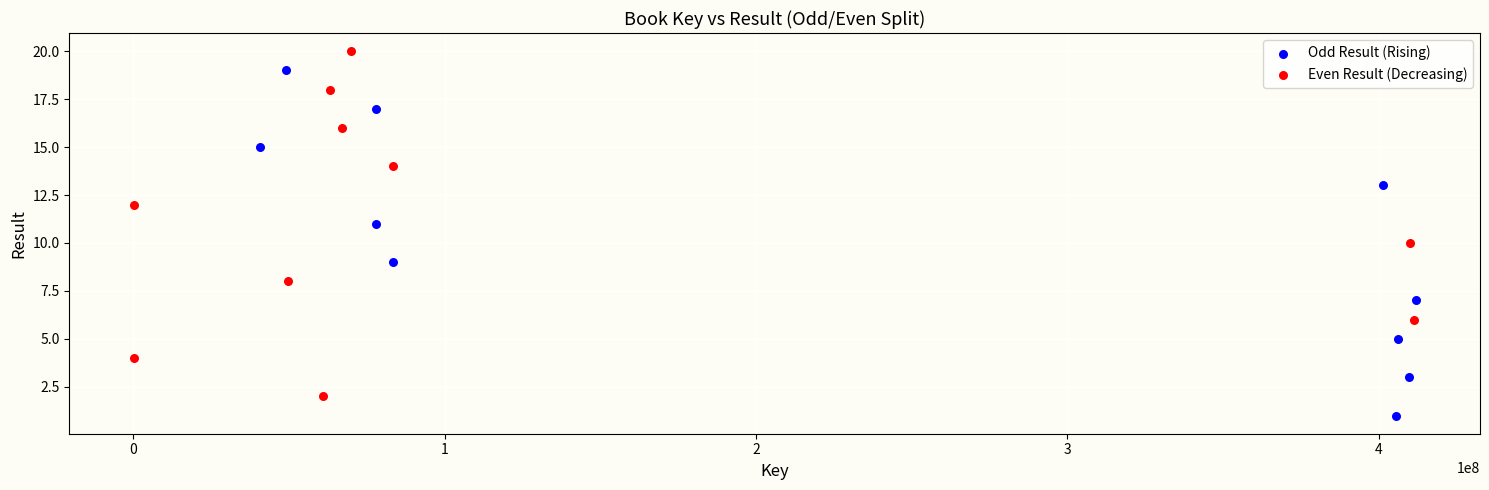

Which series contains the lowest Y value?

Odd Result (Rising)